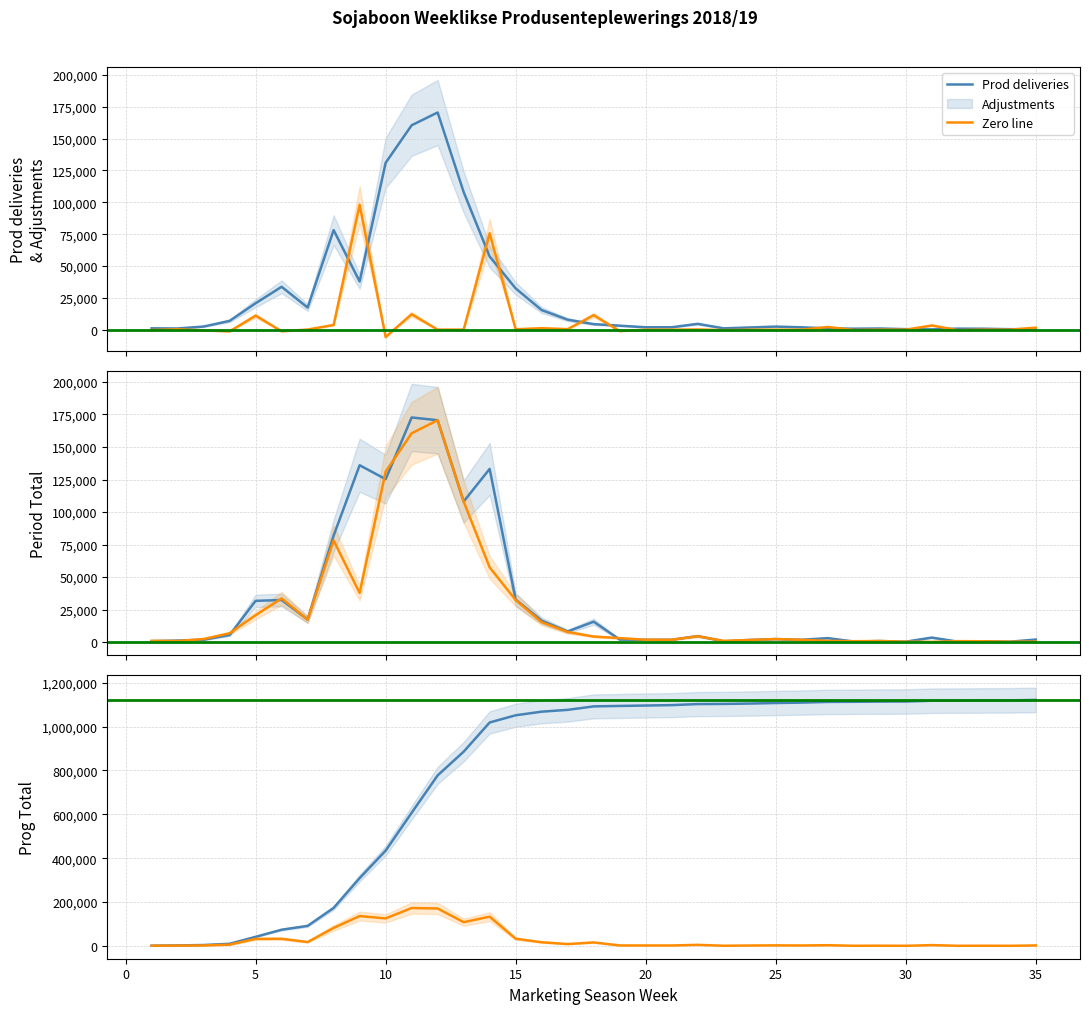

What is the difference between the highest and lowest values at 16?

1066953